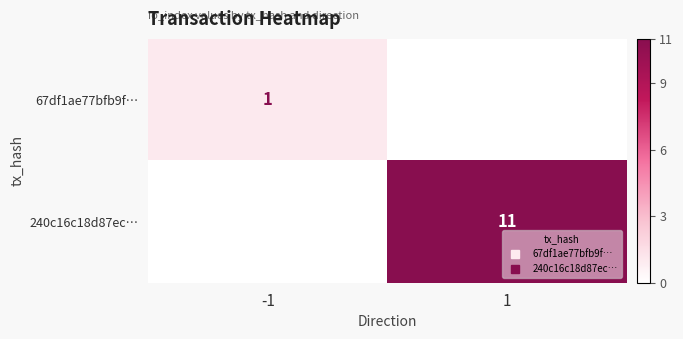

Is the value of 67df1ae77bfb9f… at -1 greater than the value of 240c16c18d87ec… at -1?

Yes